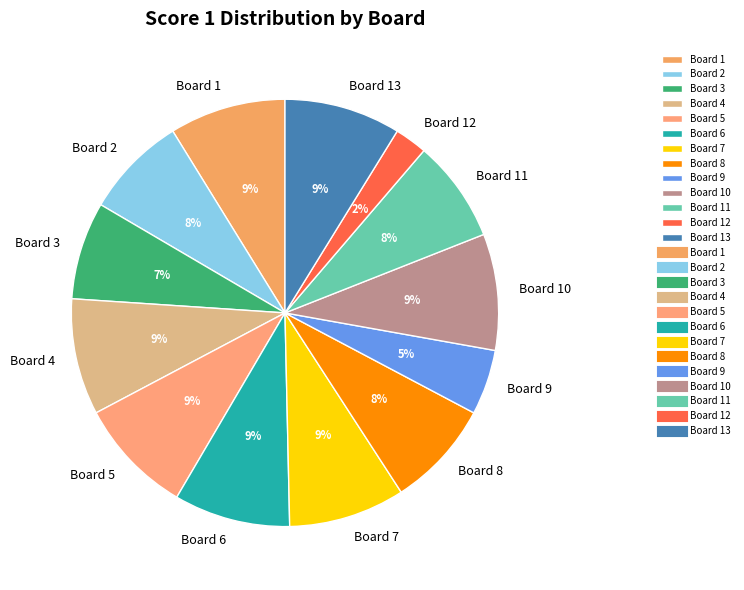

To the nearest percent, what is the difference between the Board 2 and Board 13 slice percentages?

1%